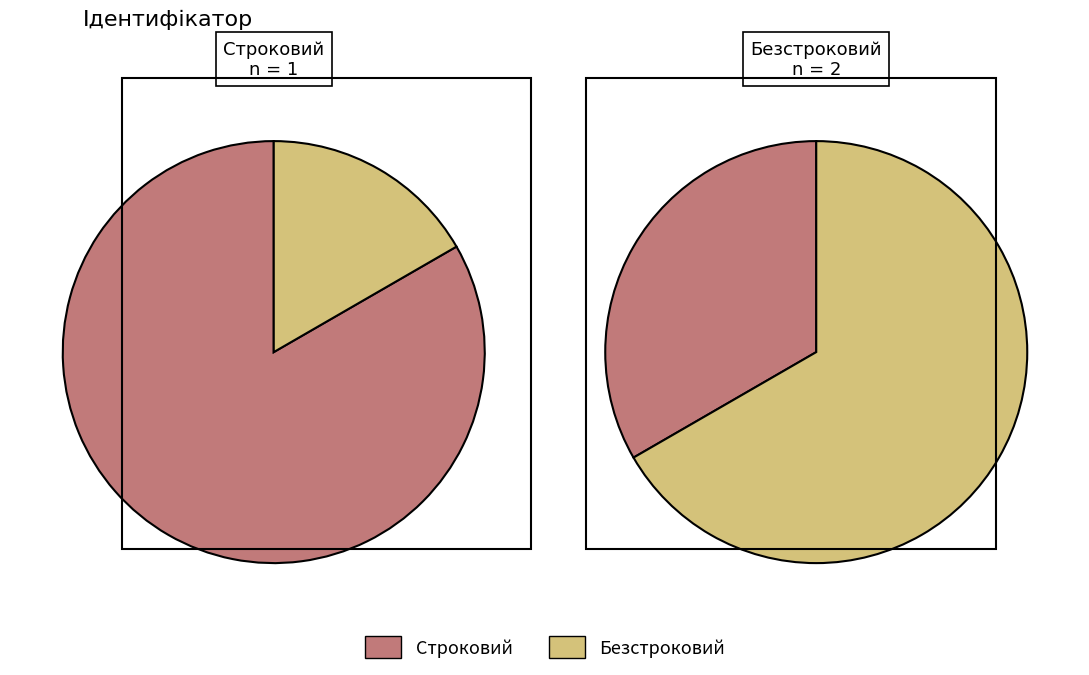

Does any single category account for the majority?

Yes